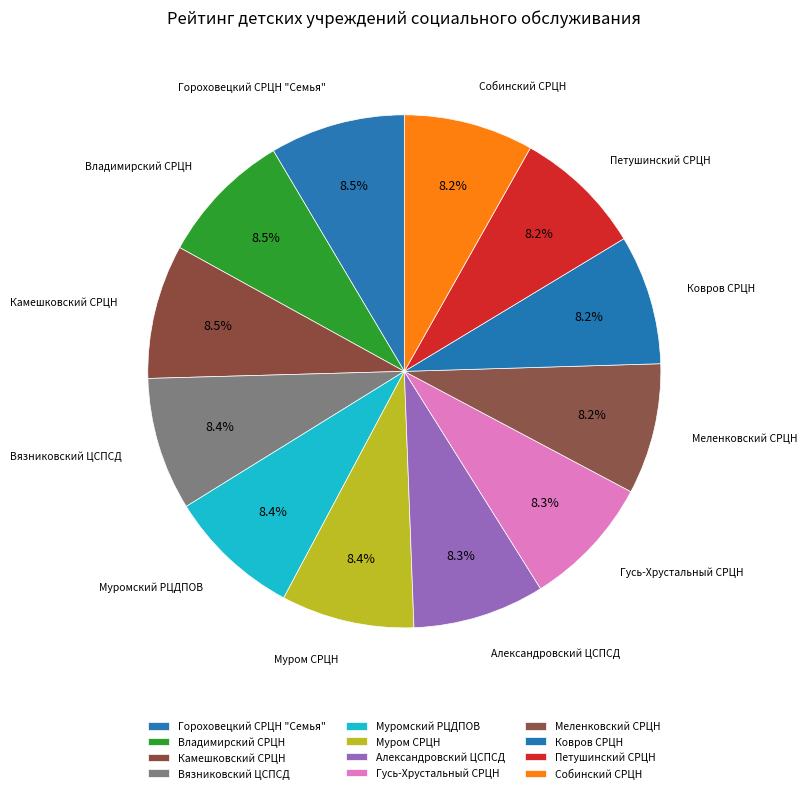

What is the change in value from Гороховецкий СРЦН "Семья" to Собинский СРЦН?

-5